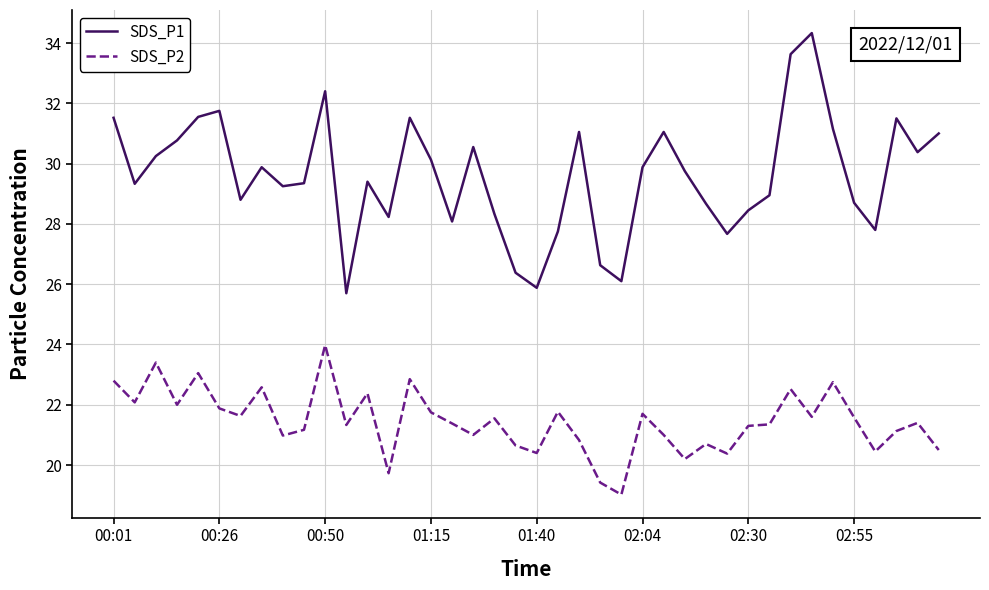

How many lines are shown in the chart?

2